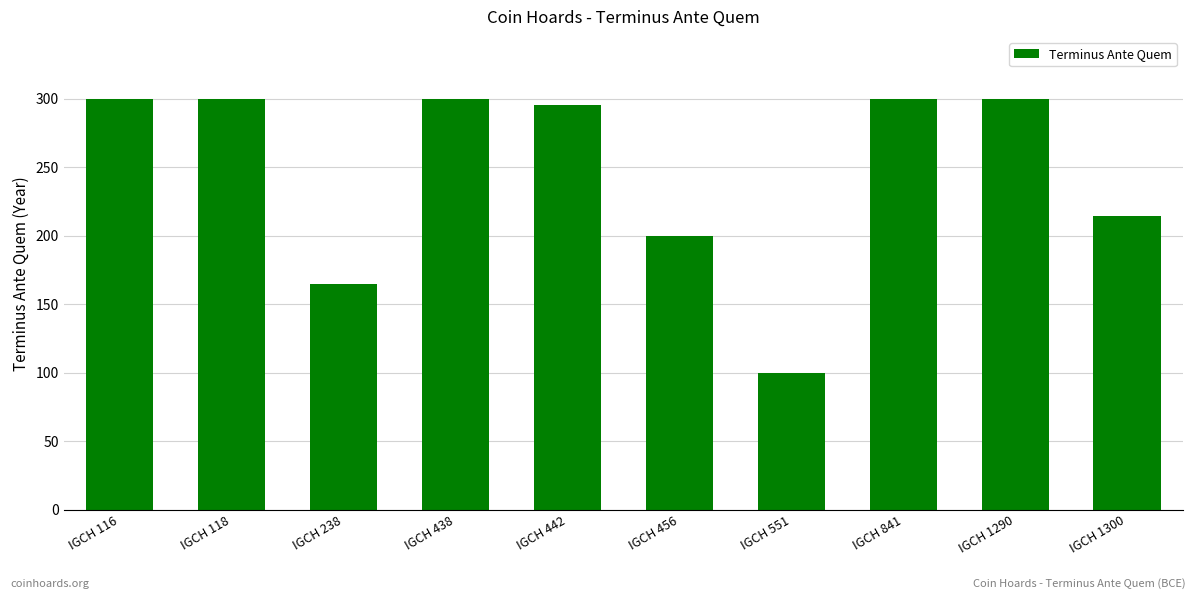

What is the maximum value shown in the chart?

300